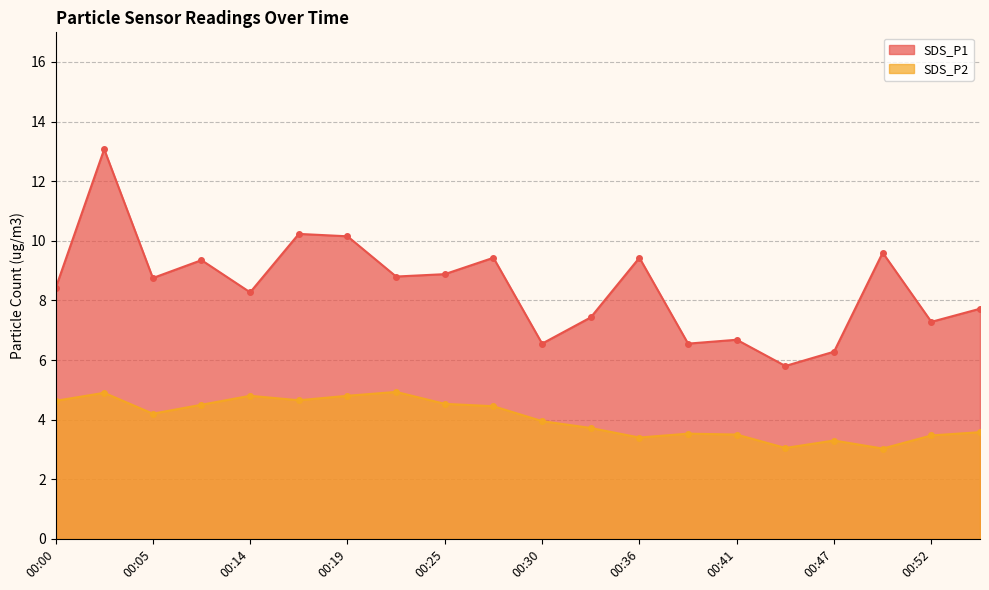

Count the number of data series in this chart.

2